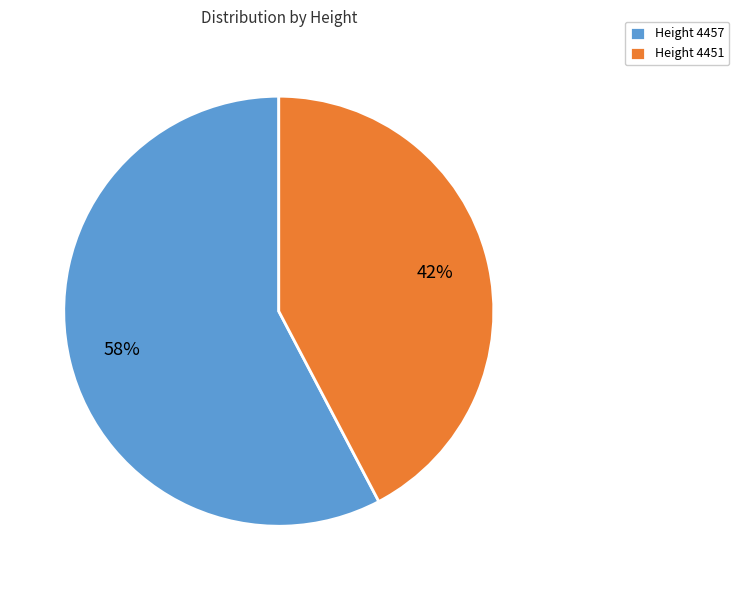

Which slice is the smallest?

Height 4451